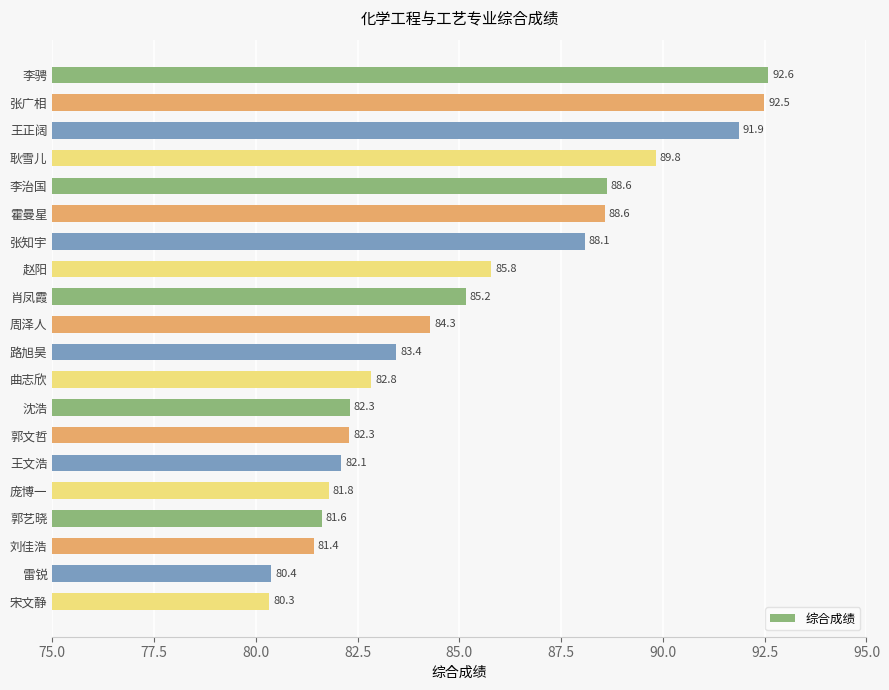

At which label is the value closest to 86?

赵阳